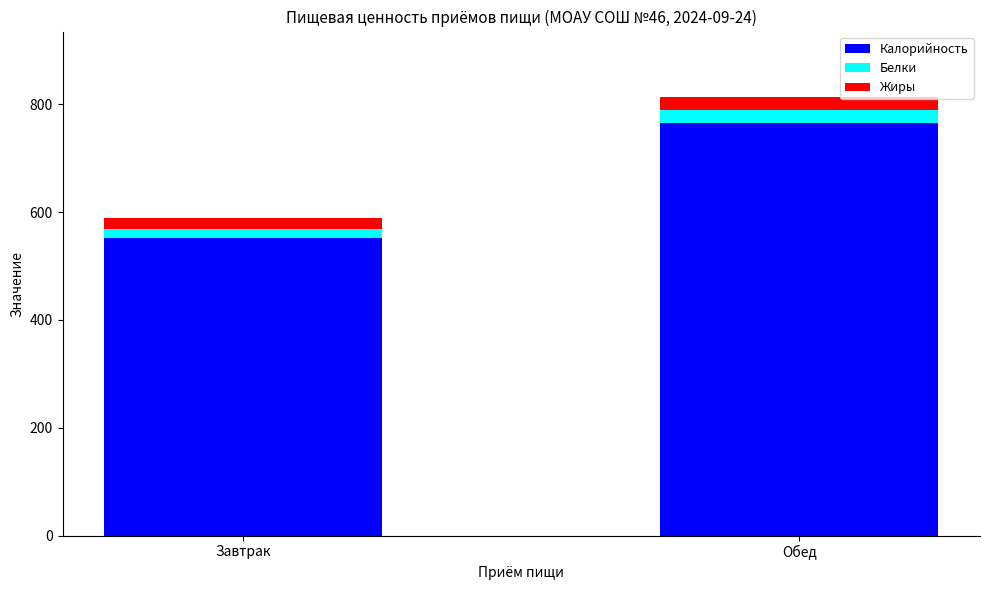

What is the sum of all Калорийность values?

1317.7